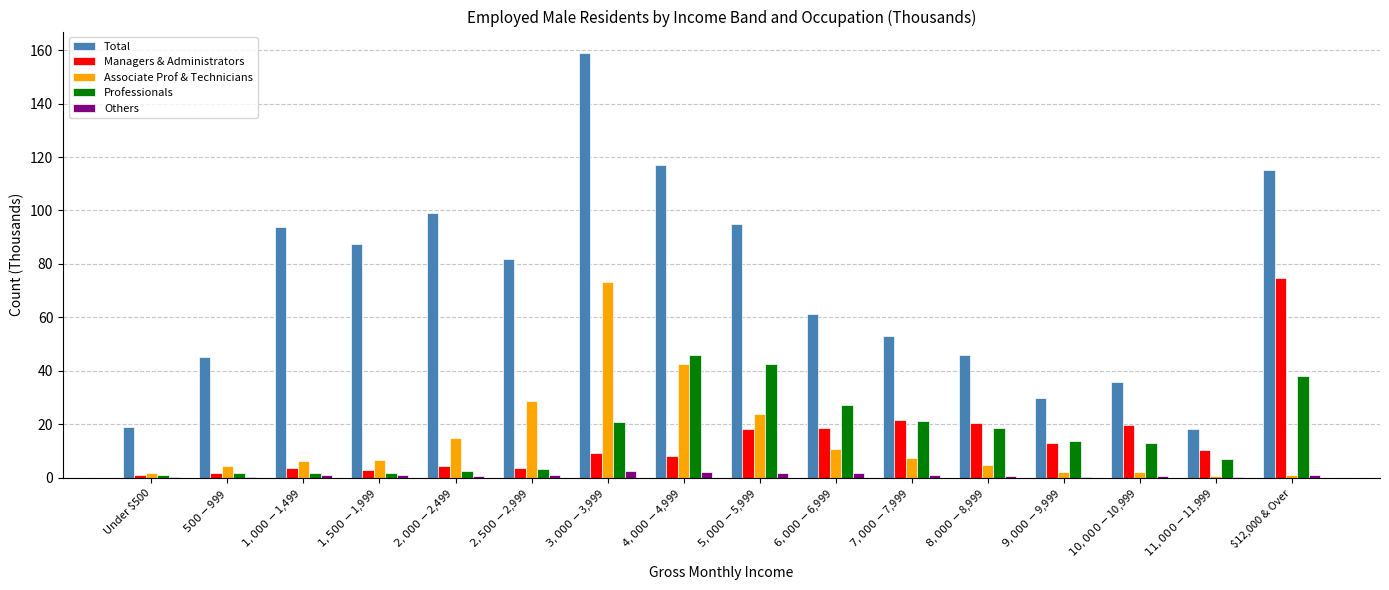

How many series are shown in this chart?

5